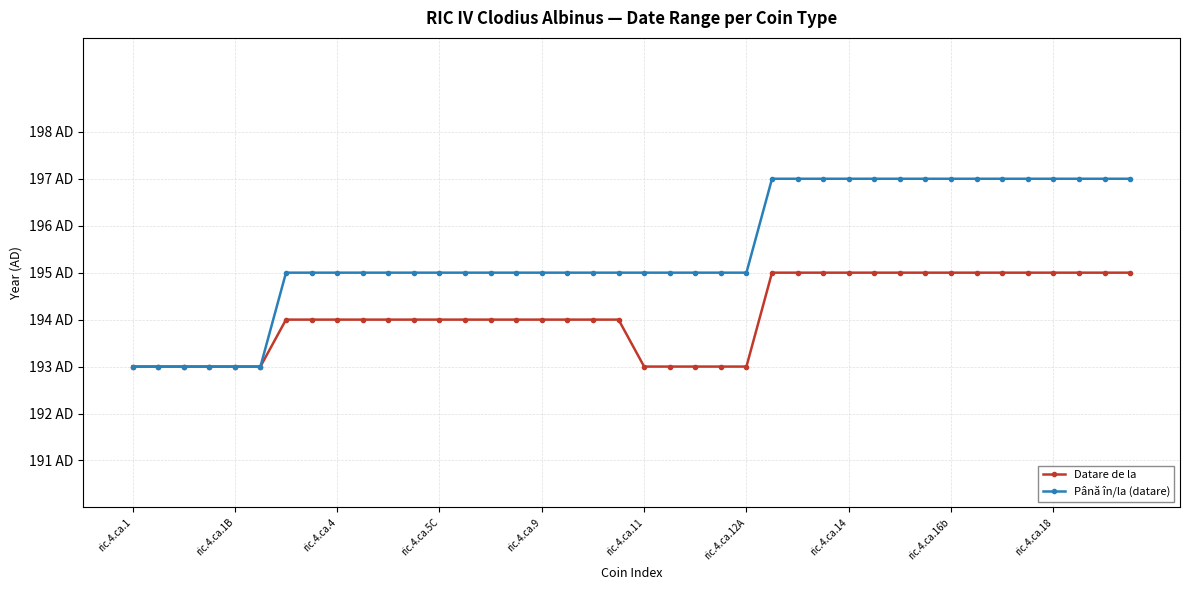

What are all the series names shown in the legend?

Datare de la, Până în/la (datare)